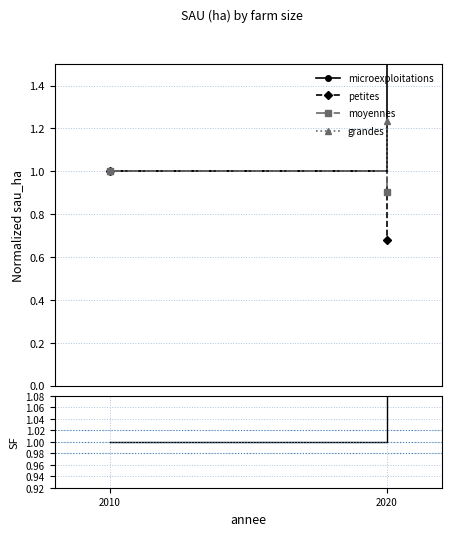

Is it true that ratio grandes/moyennes equals 0.4 at 2010?

False